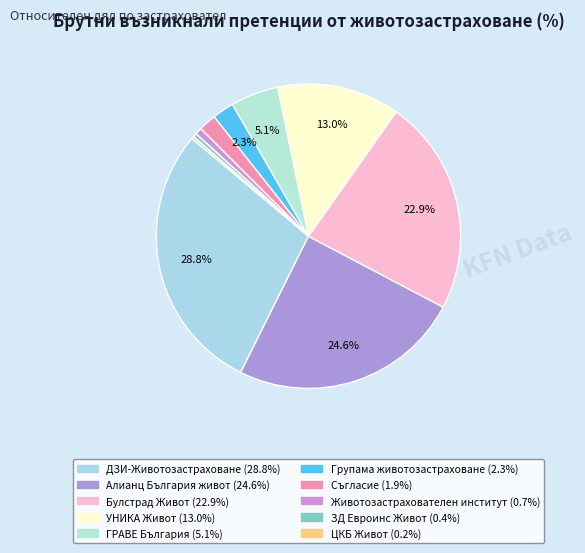

What percentage is the Съгласие slice, to the nearest percent?

2%